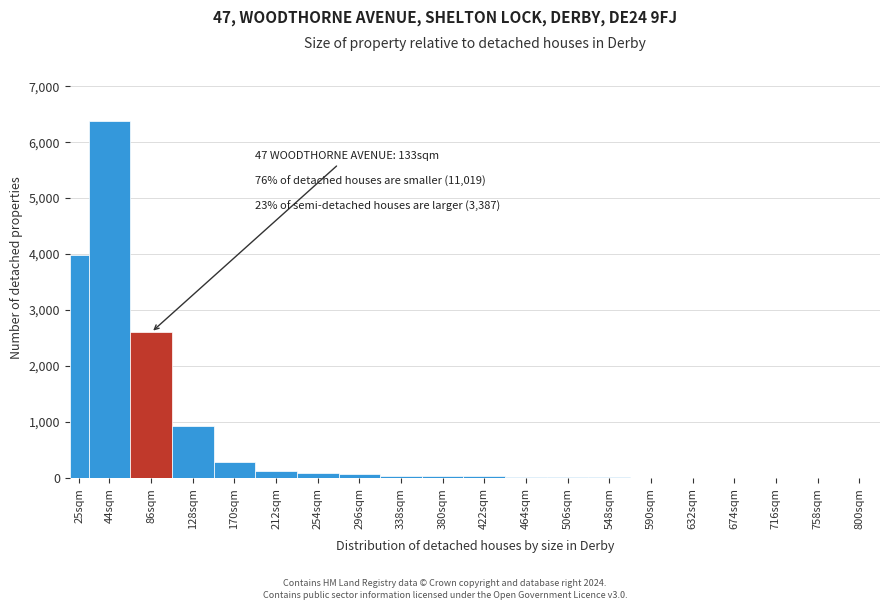

True or false: the data shows 15 at 506sqm.

True